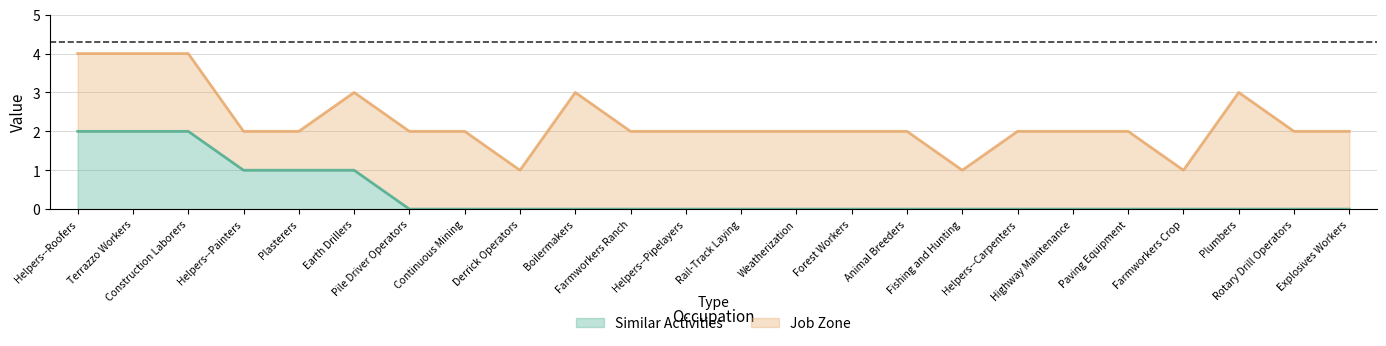

What is the sum of the values at Construction Laborers and Helpers--Pipelayers?

2